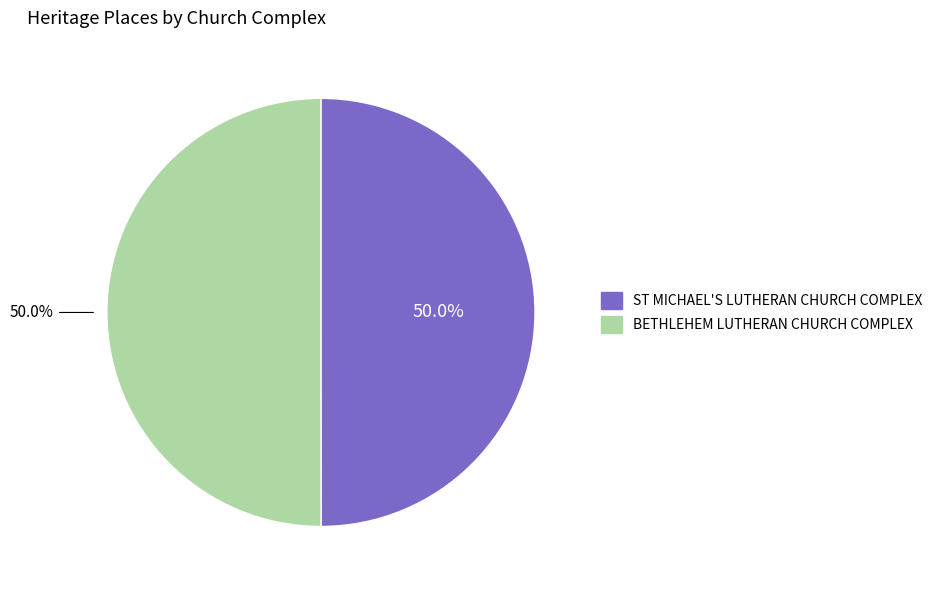

What is the ratio of the value at BETHLEHEM LUTHERAN CHURCH COMPLEX to the value at ST MICHAEL'S LUTHERAN CHURCH COMPLEX?

1.0